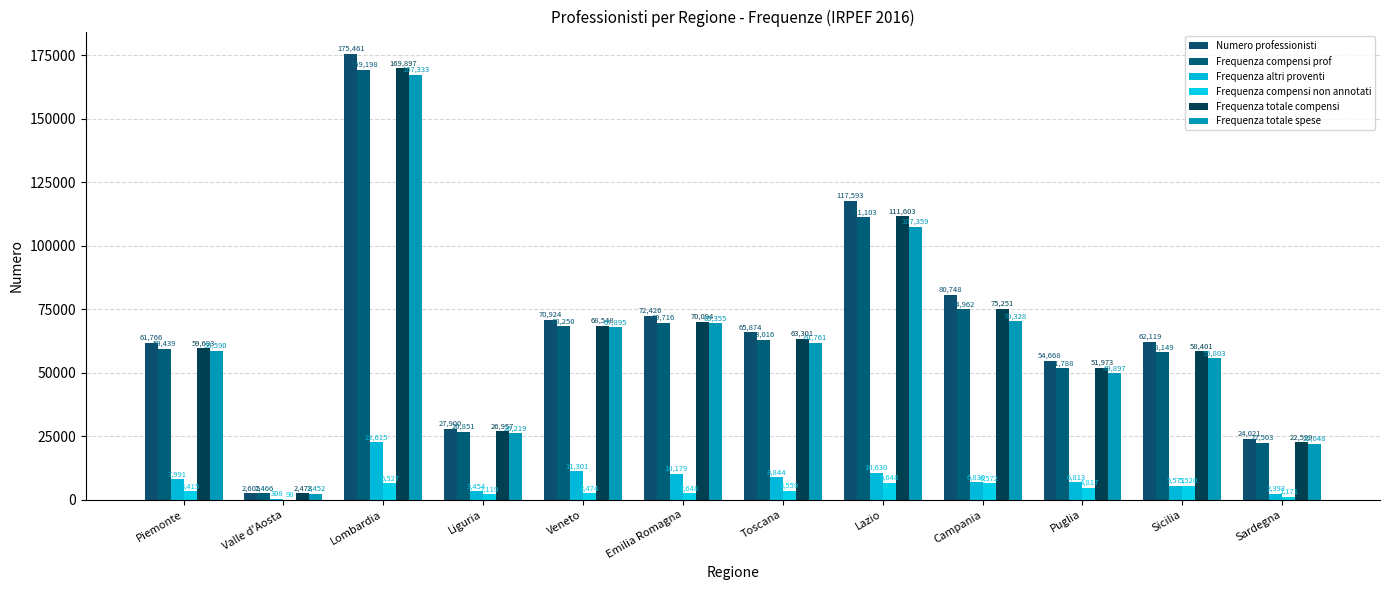

What is the label of the 3rd bar from the right?

Puglia